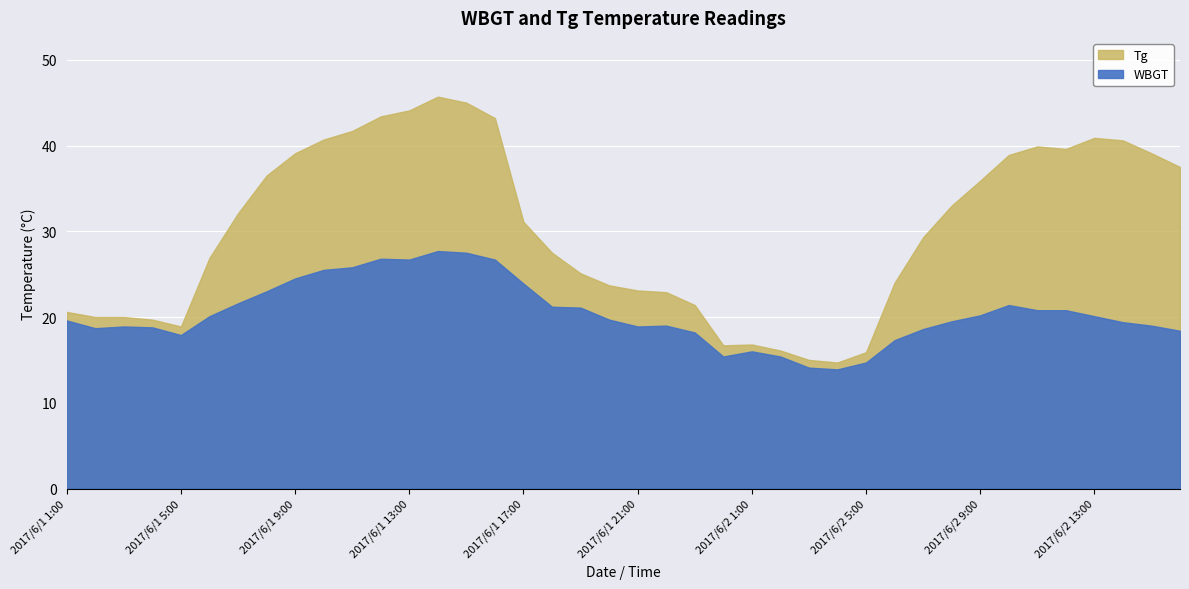

What is the label of the 32nd point from the right?

2017/6/1 9:00